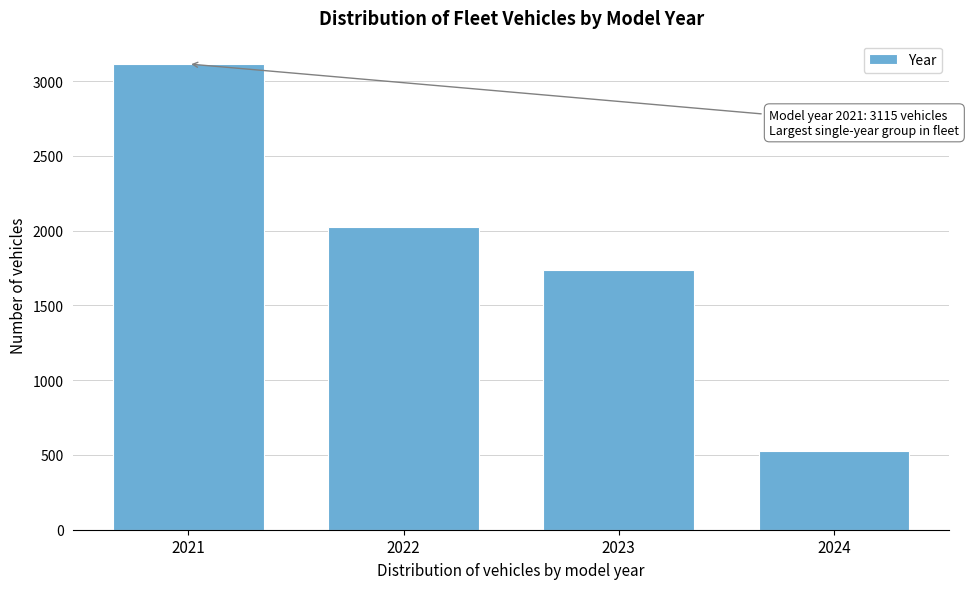

Reading left to right, list all the values displayed in this chart.

3115	2023	1740	526